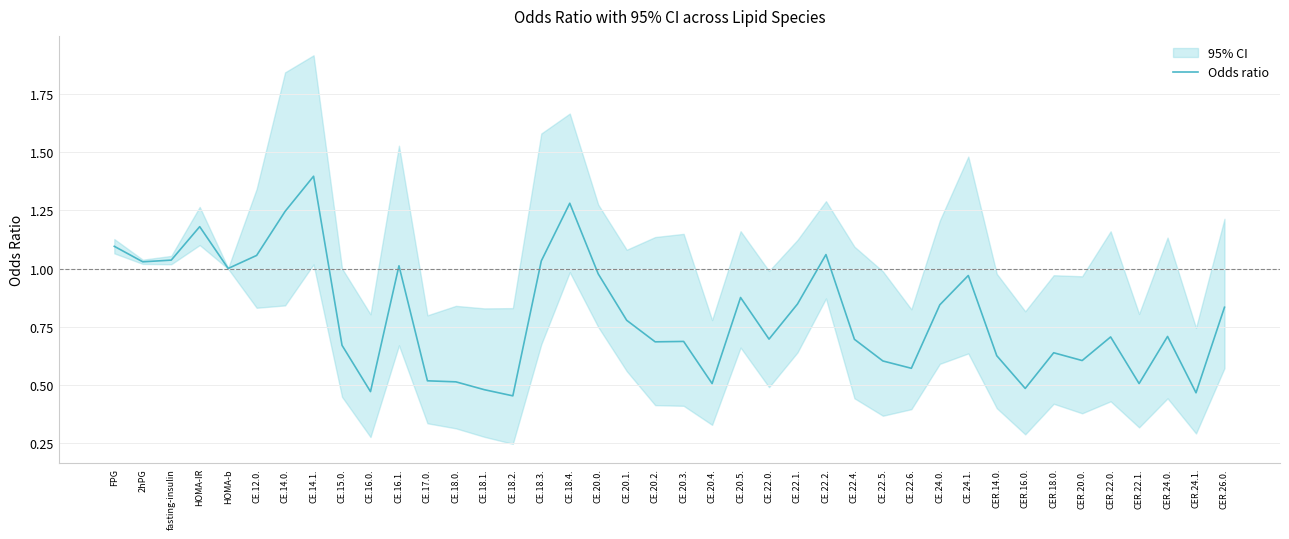

The value at CE.20.1. is 1.3. True or false?

False